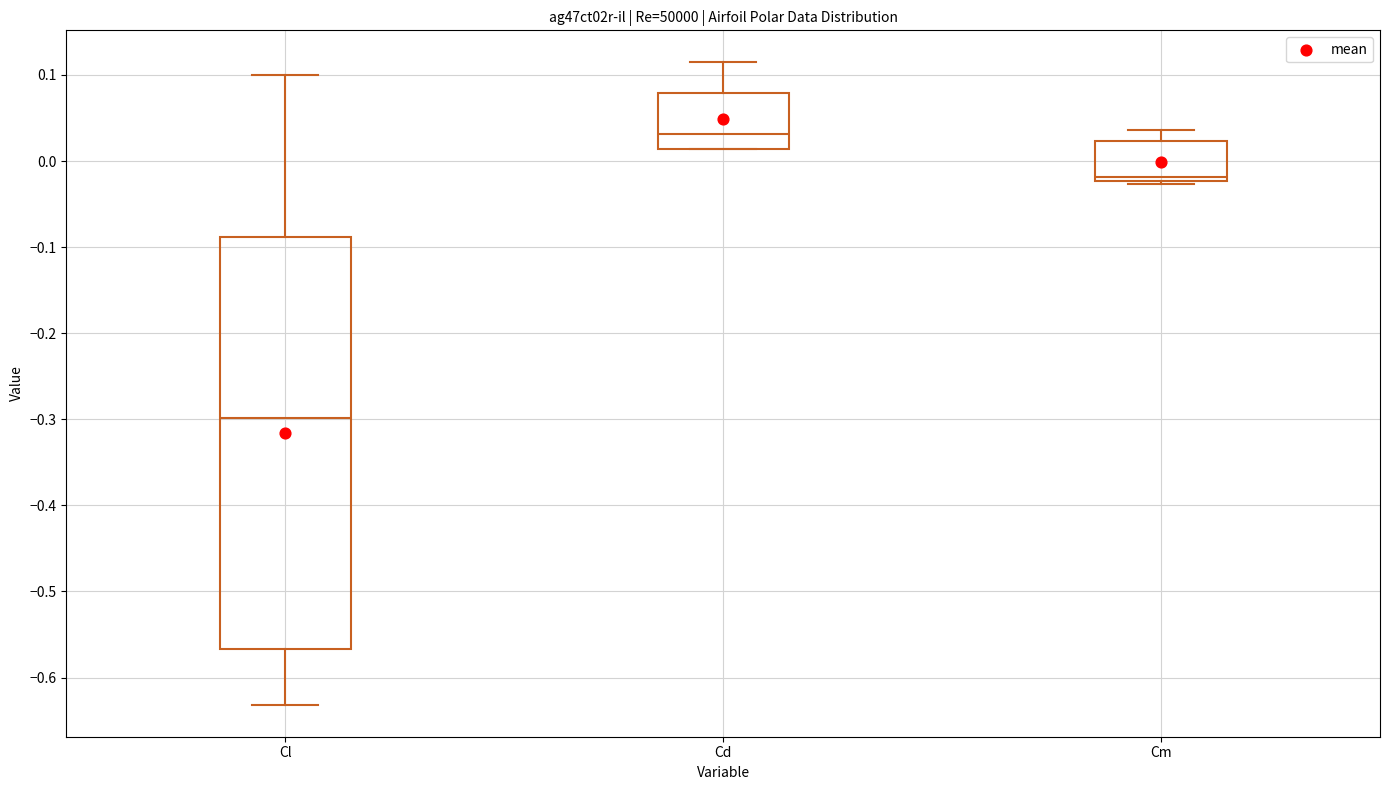

Where does the median line of the box for Cl sit on the y-axis? The values are not printed on the chart, so give them approximately, as read against the axis.

-0.30